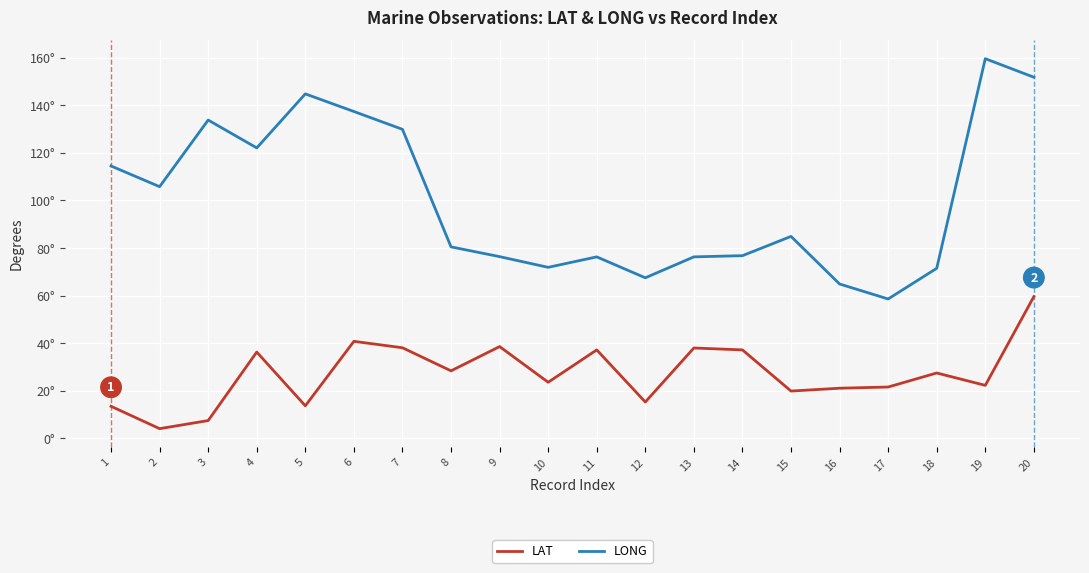

What are all the series names shown in the legend?

LAT, LONG